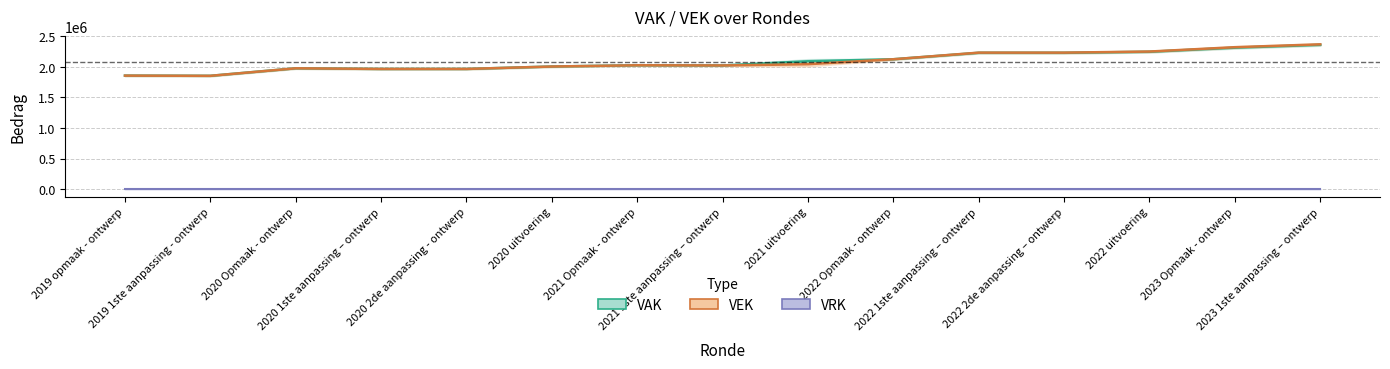

At how many categories does at least one series exceed 2126076?

5